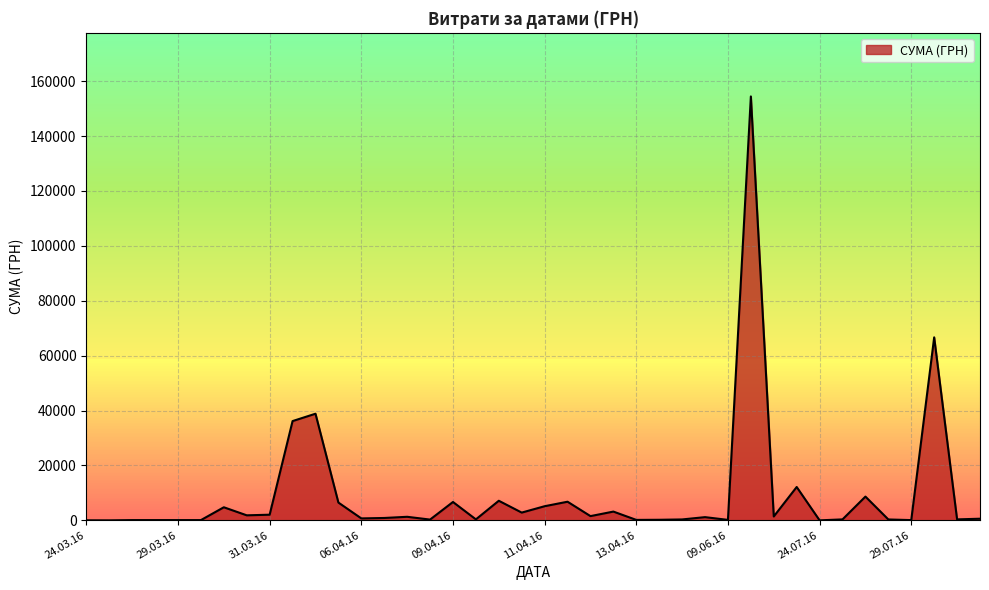

True or false: there are more than 0 points higher than both neighbors.

True